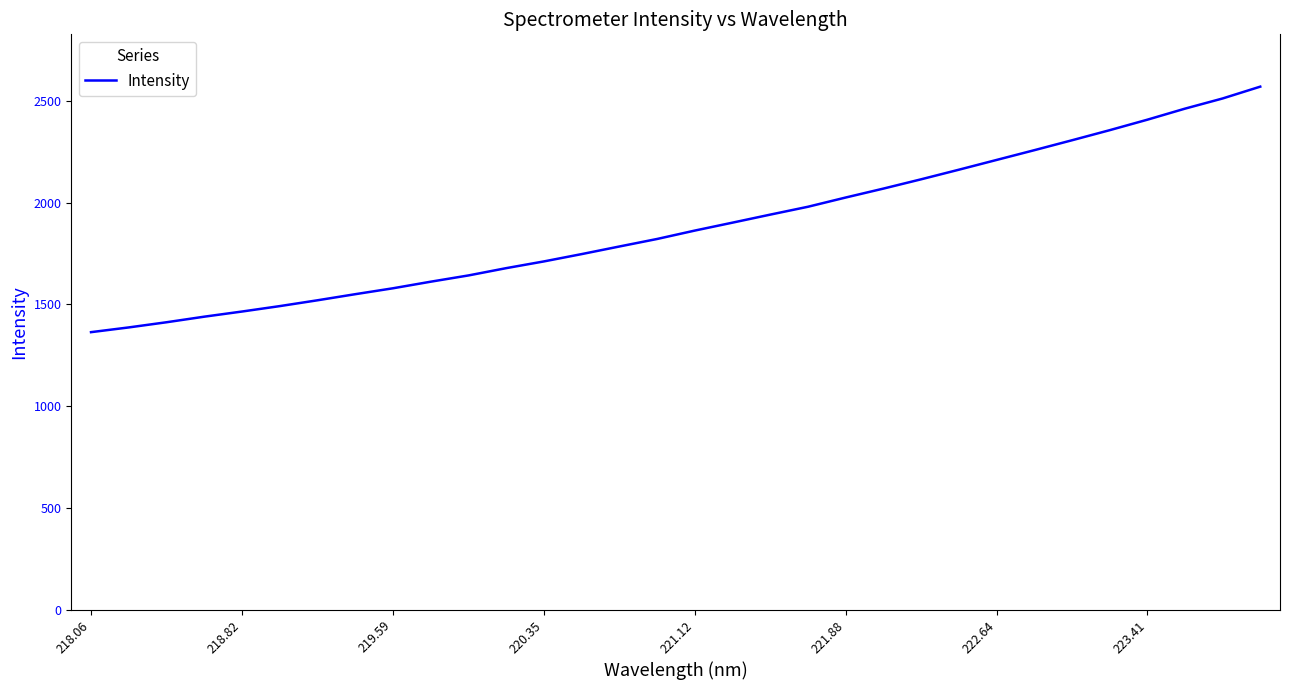

What is the smallest value displayed?

1363.6